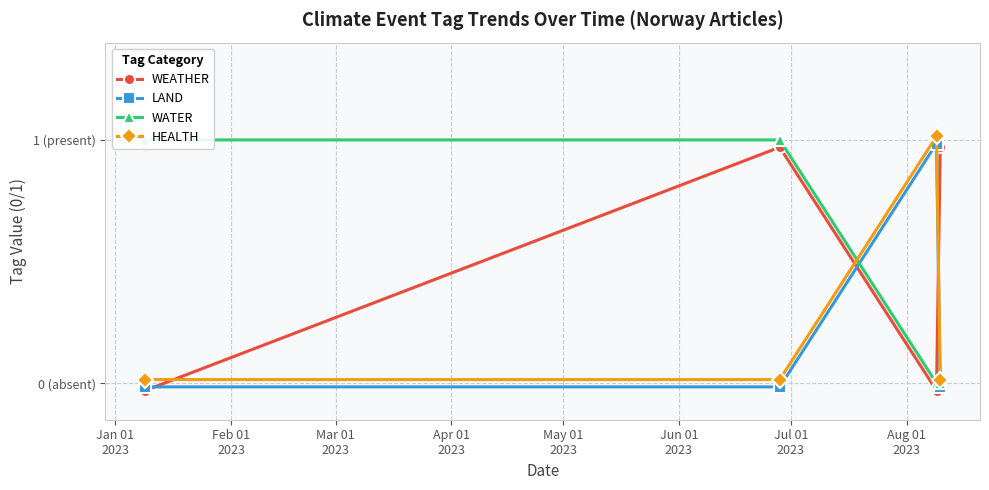

What are all the series names shown in the legend?

WEATHER, LAND, WATER, HEALTH